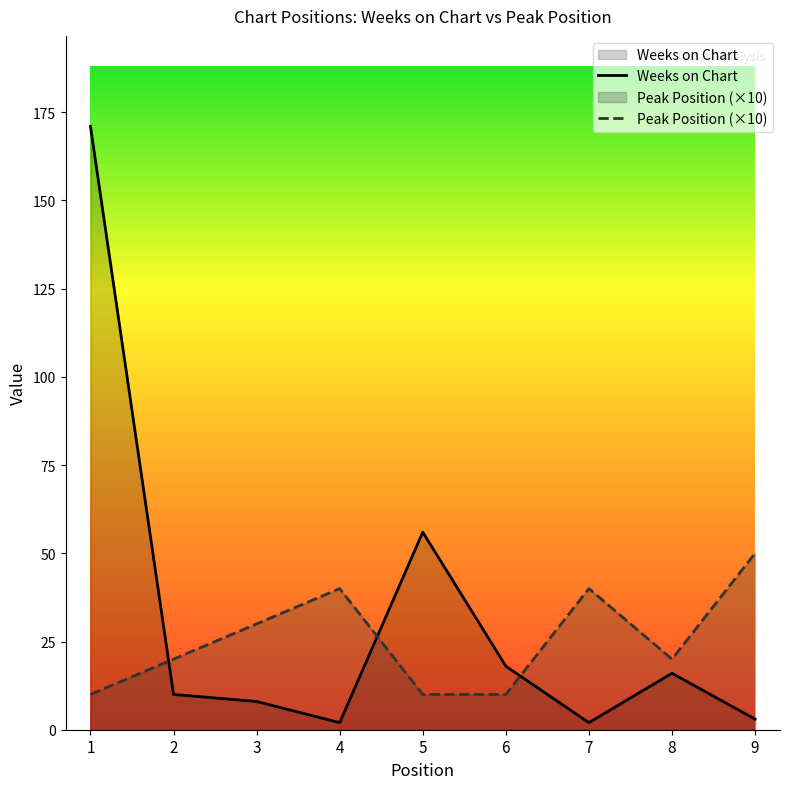

True or false: Peak Position (×10) has a value of 84 at 9.

False